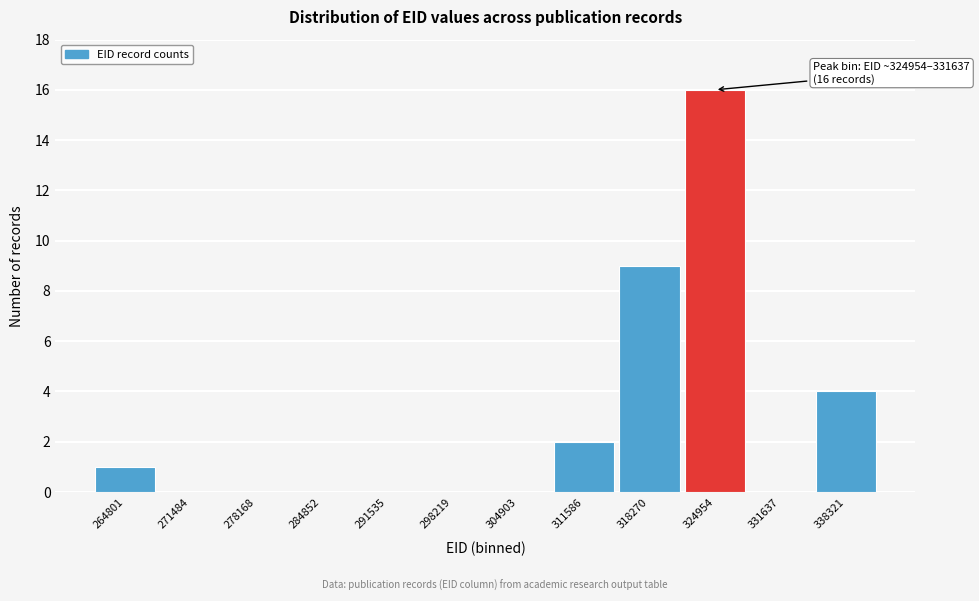

Reading left to right, transcribe all the data shown in this chart.

264801=1	271484=0	278168=0	284852=0	291535=0	298219=0	304903=0	311586=2	318270=9	324954=16	331637=0	338321=4